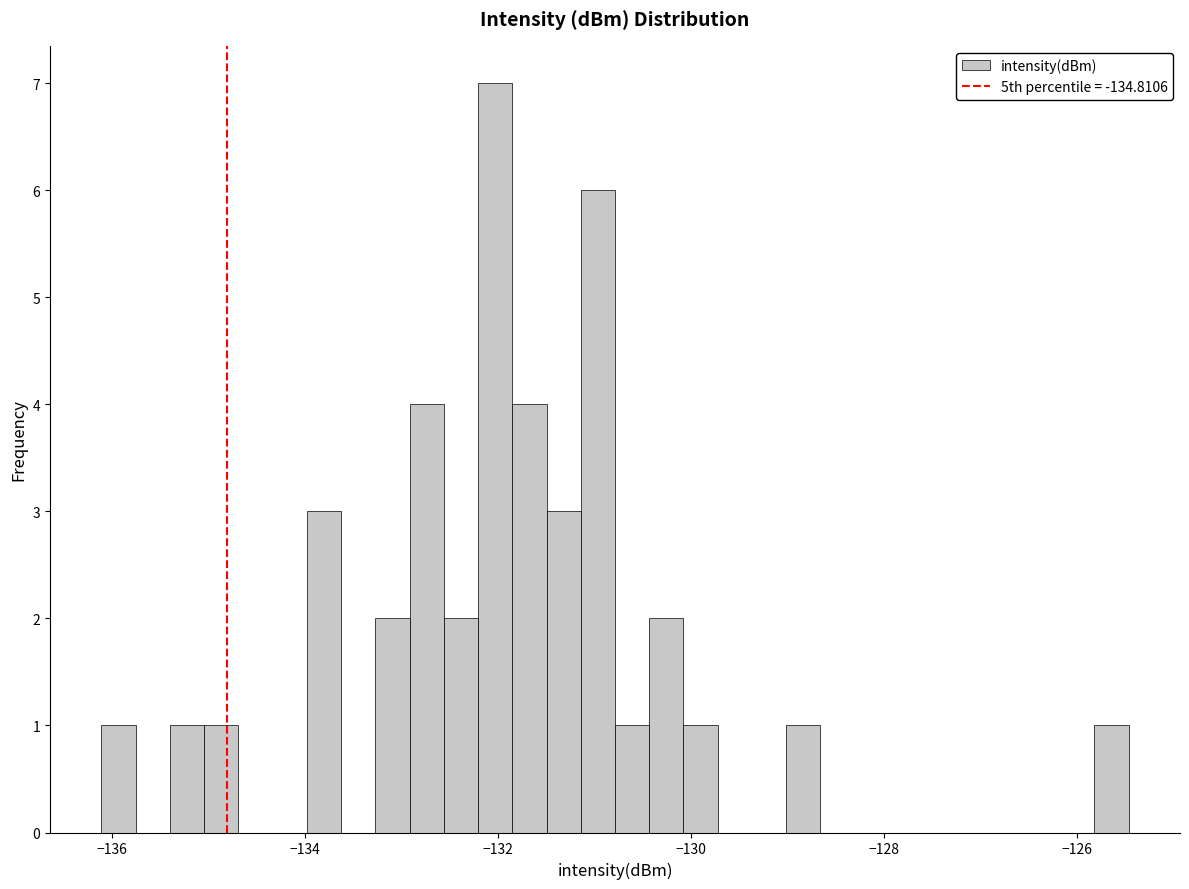

Around what value on the x-axis is the tallest bar? Give the approximate position of its centre, as read against the axis.

-132.0